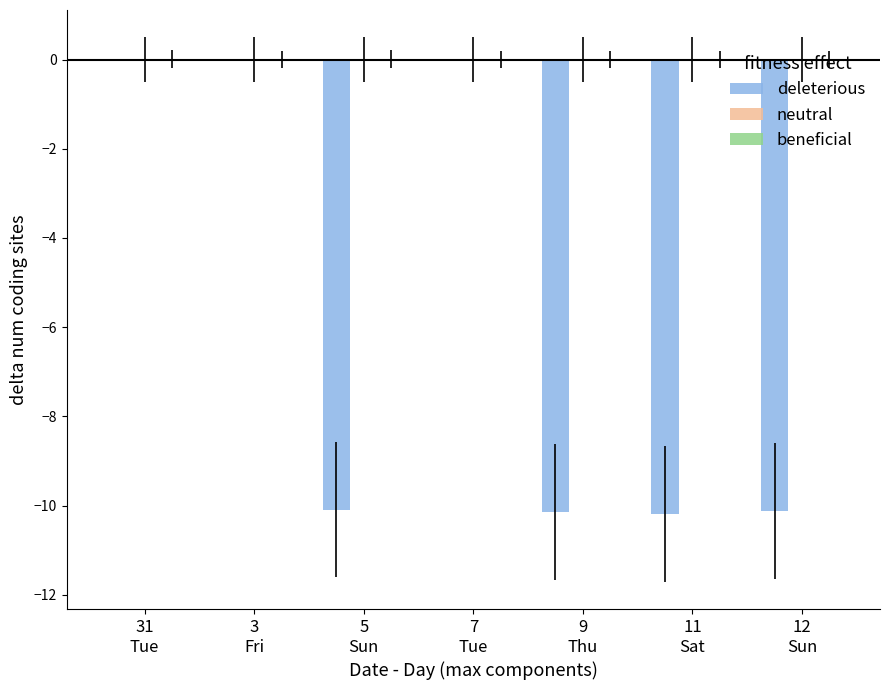

Are the bars grouped side by side (vs. stacked)?

Yes